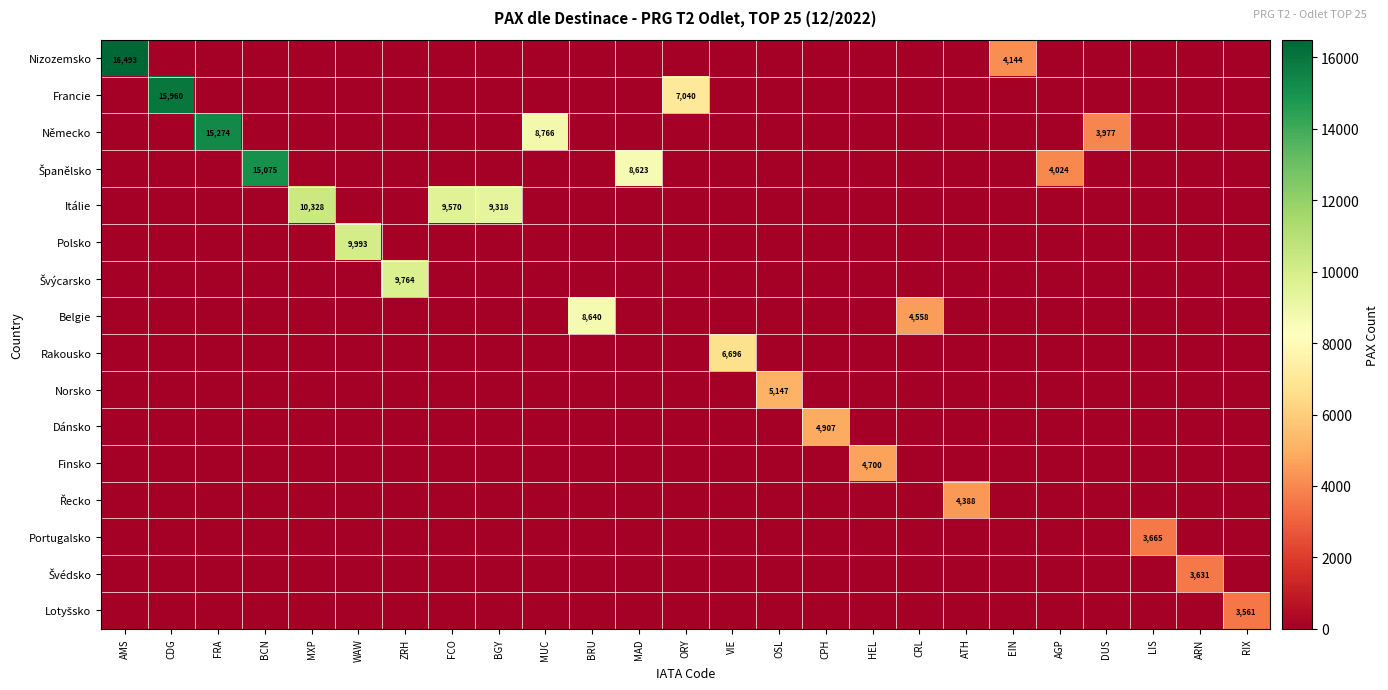

At how many categories does at least one series exceed 1016?

25